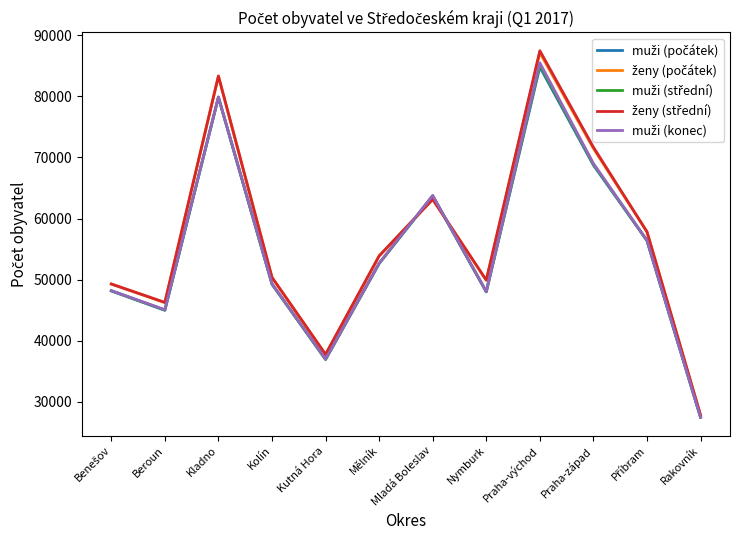

At which category is the sum across all series the highest?

Praha-východ